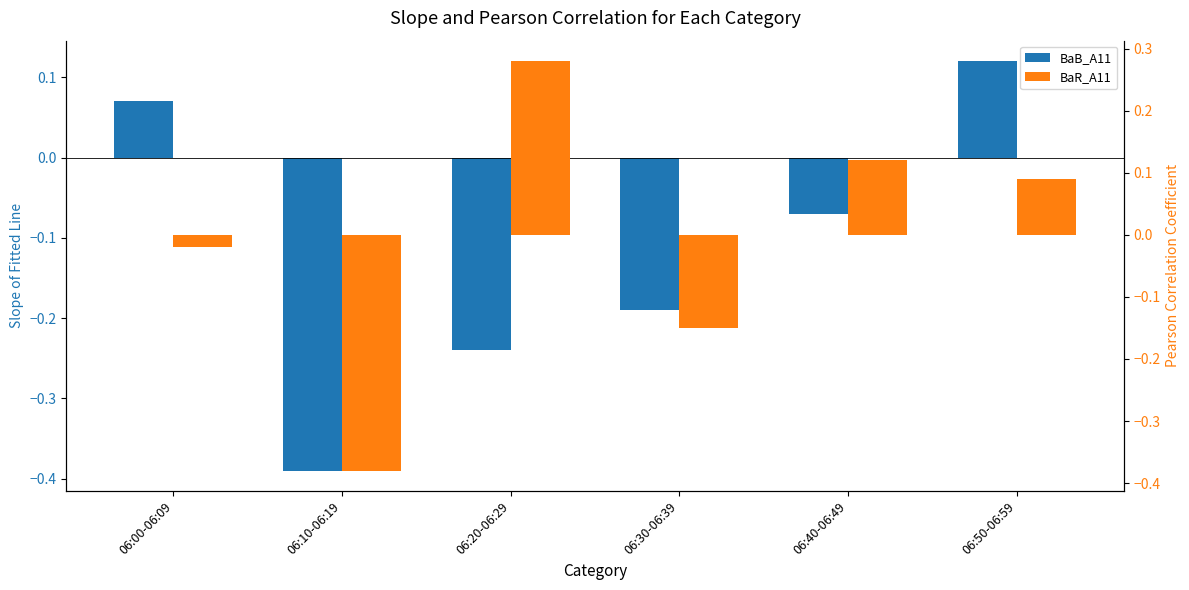

What is the maximum value for BaR_A11?

0.3